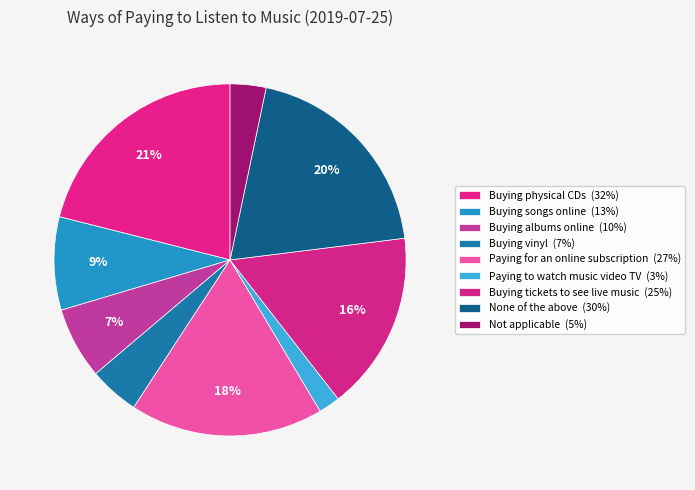

Between None of the above and Buying songs online, which is larger?

None of the above